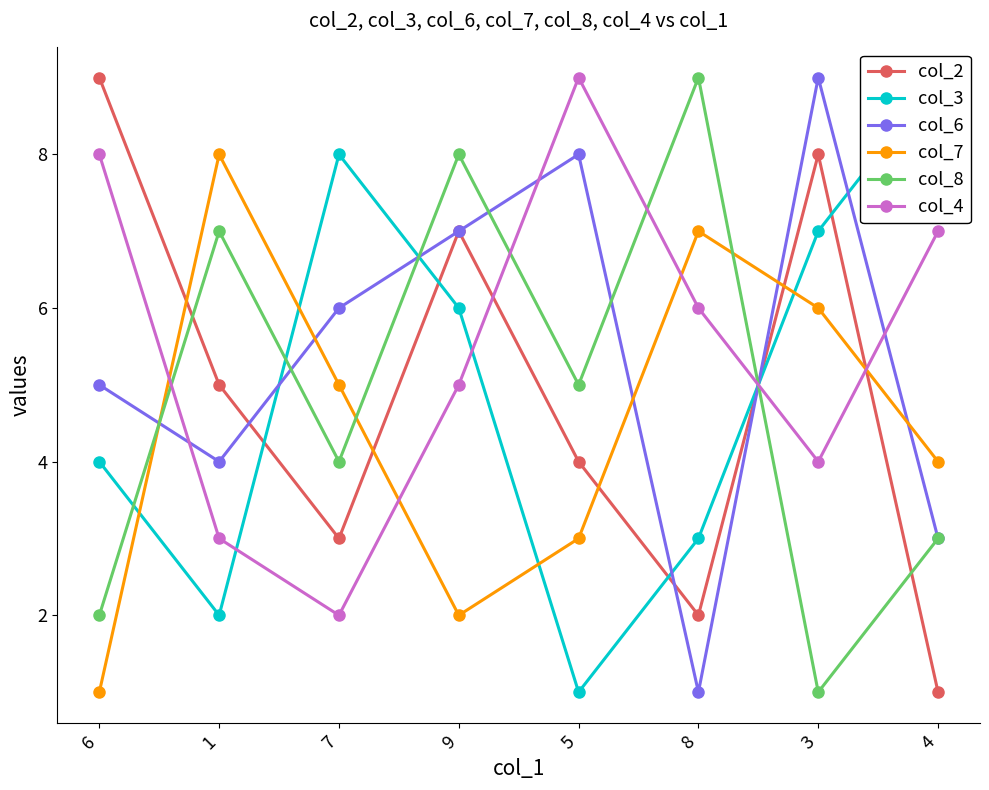

The col_7 series shows 0 at 9. True or false?

False